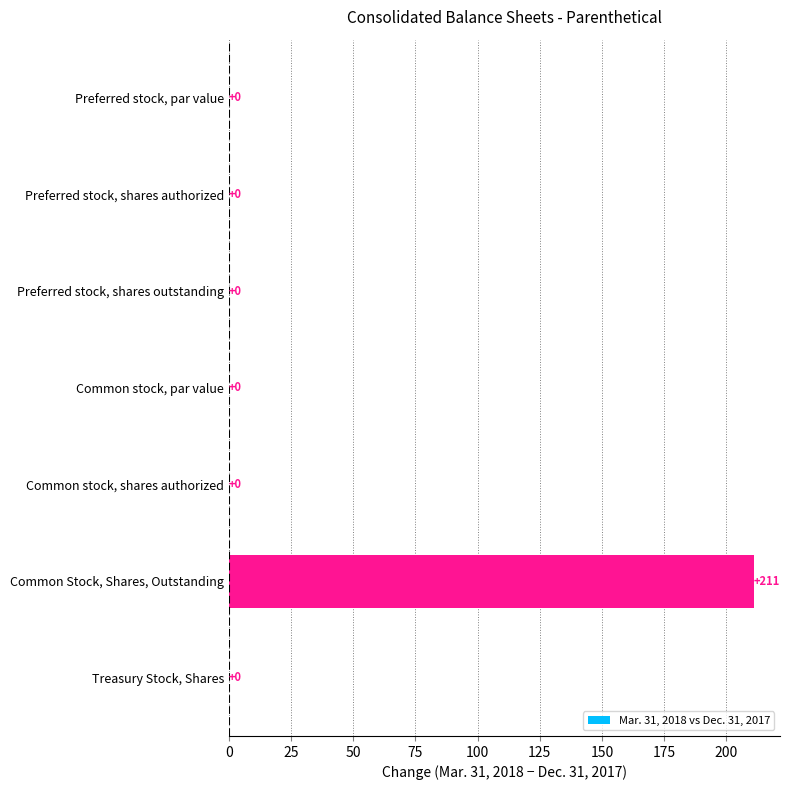

What is the maximum value shown in the chart?

211